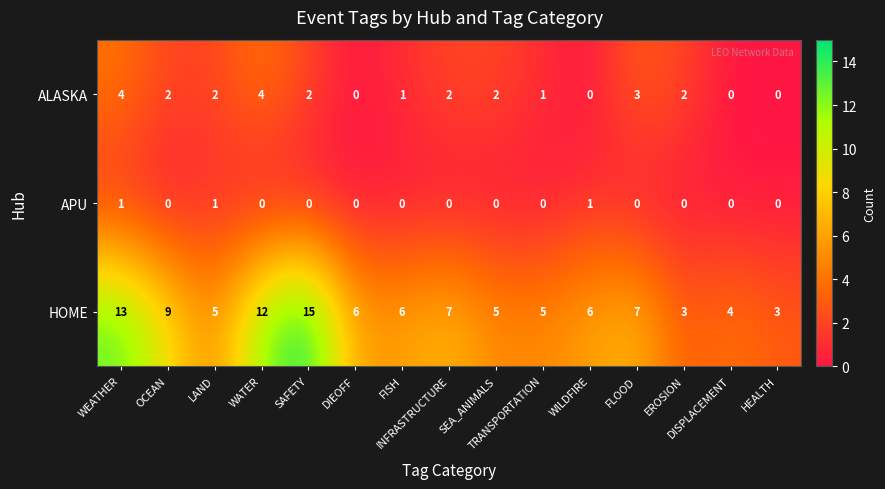

Rank the series by their average value, from lowest to highest.

APU, ALASKA, HOME